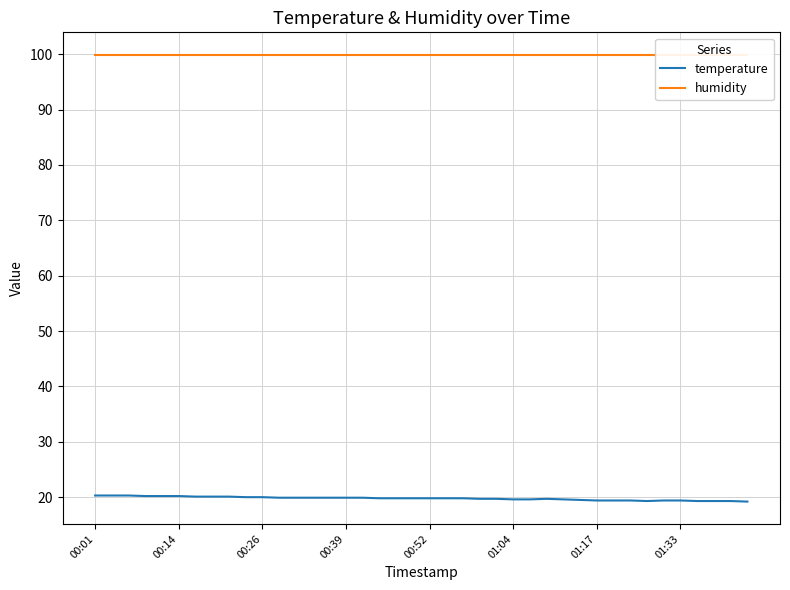

What is the lowest value of the temperature series?

19.2